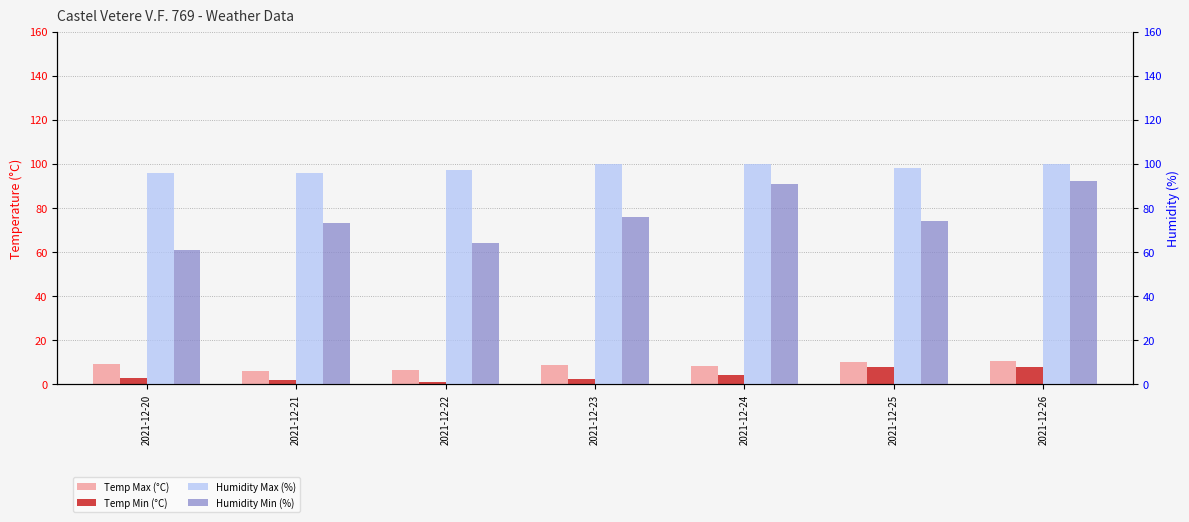

Which series changed the most between 2021-12-23 and 2021-12-25?

Temp Min (°C)